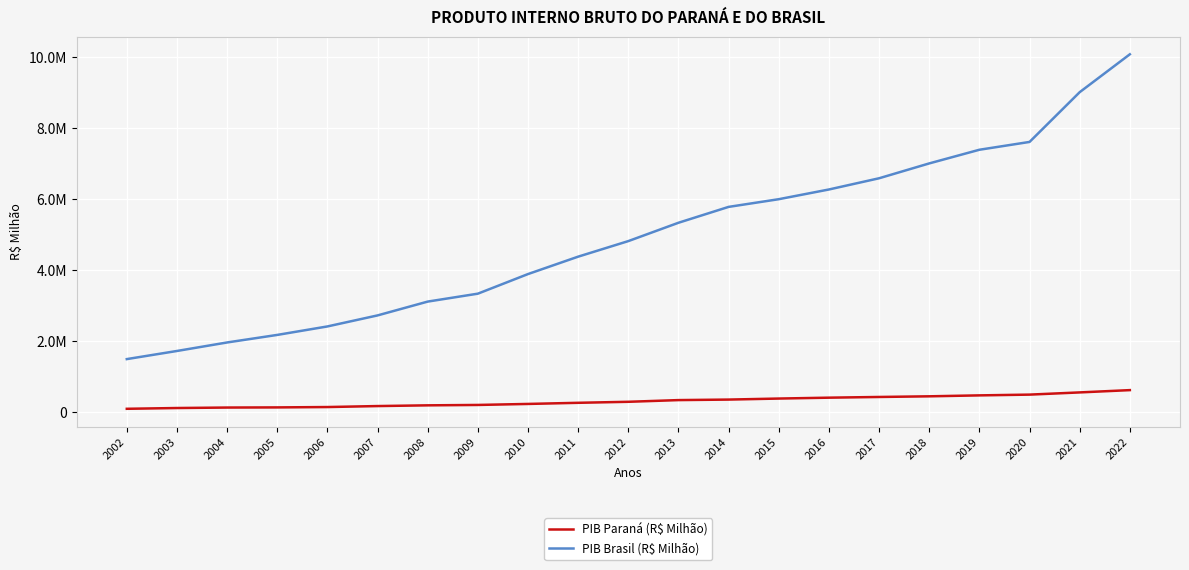

True or false: PIB Brasil (R$ Milhão) and PIB Paraná (R$ Milhão) intersect in this chart.

False